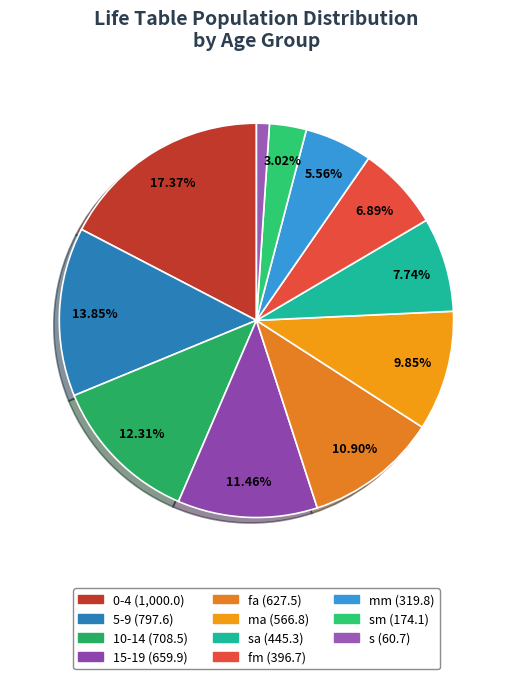

To the nearest percent, what is the difference between the largest and smallest slice percentages?

16%